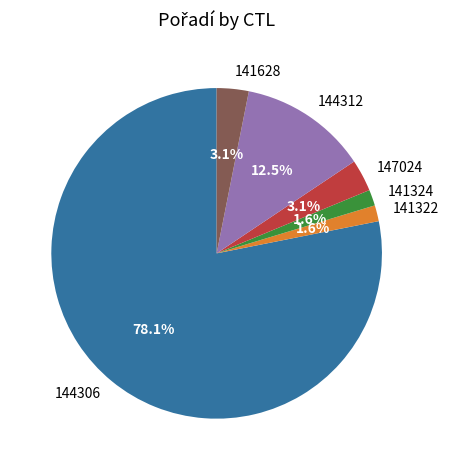

What is the largest slice in the pie chart?

144306